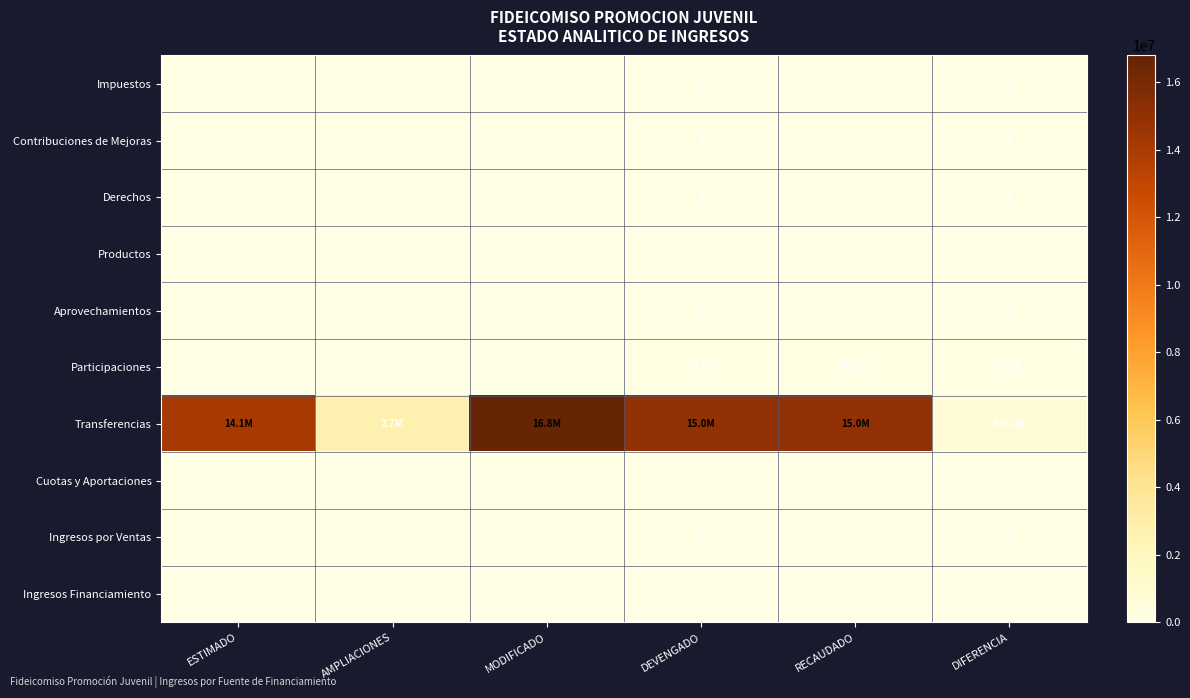

What is the average value of the Transferencias series?

10728357.7